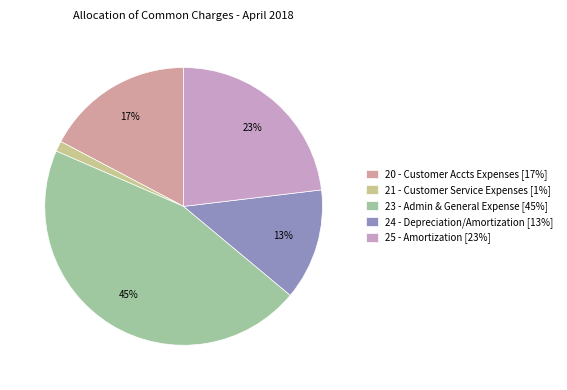

To the nearest percent, what is the combined percentage of 23 - Admin & General Expense and 20 - Customer Accts Expenses?

63%